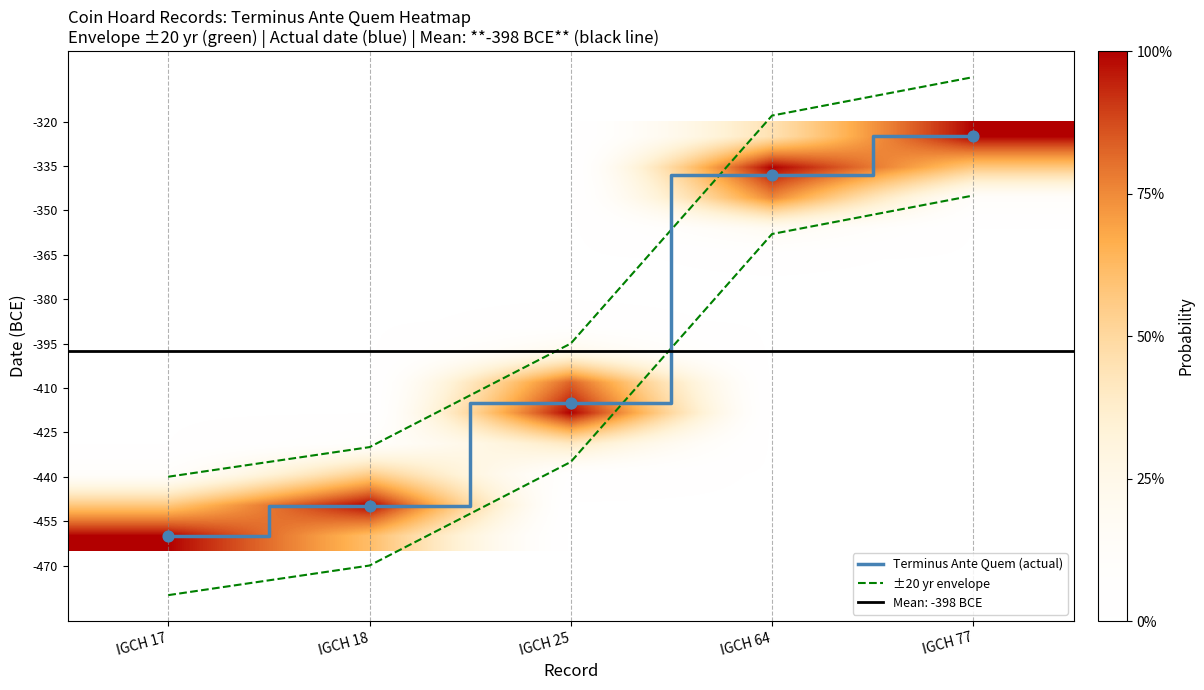

At which category is the sum across all series the highest?

IGCH 77